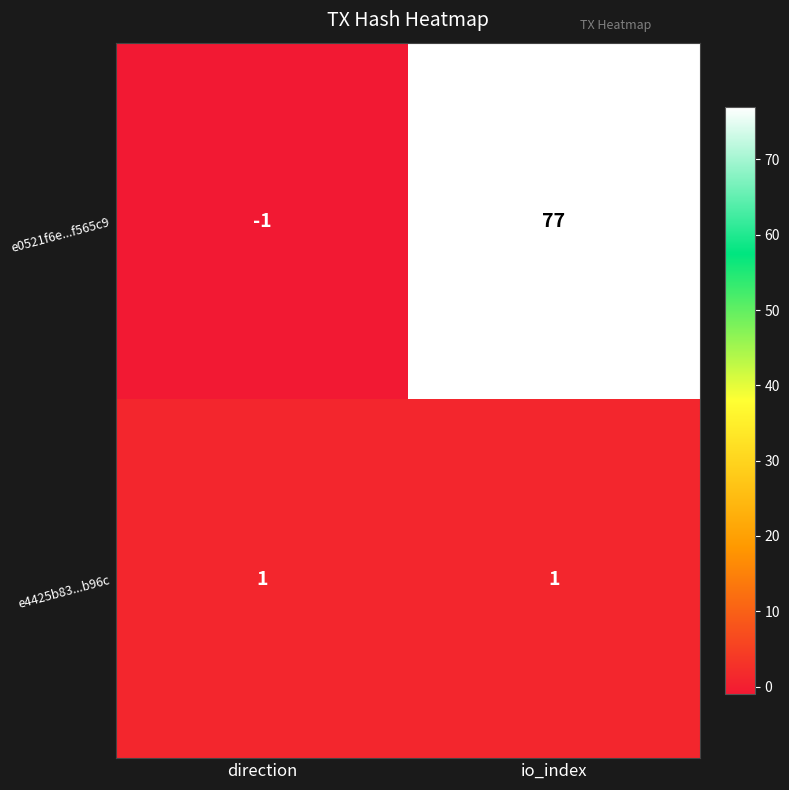

Which label corresponds to the smallest value in the chart?

direction